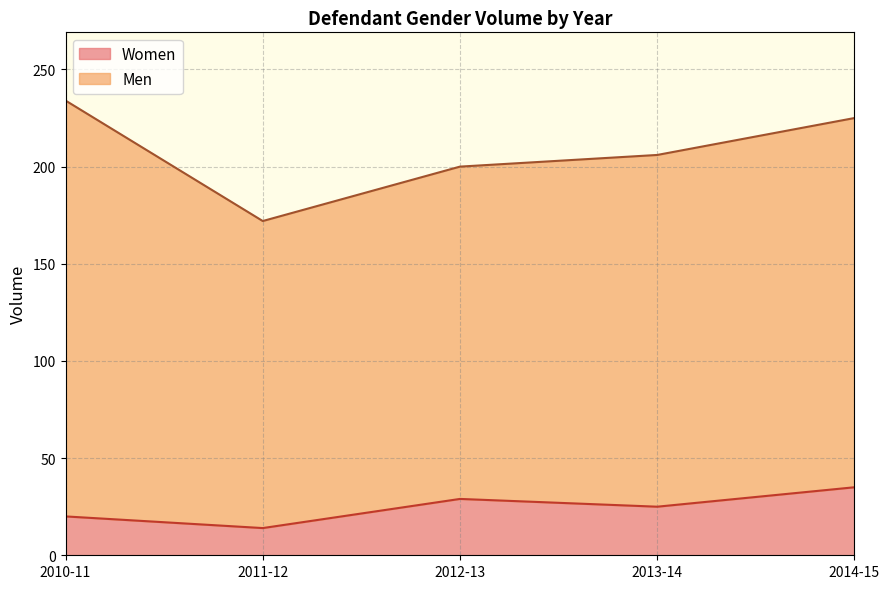

Which category has the lowest value across all series?

2011-12